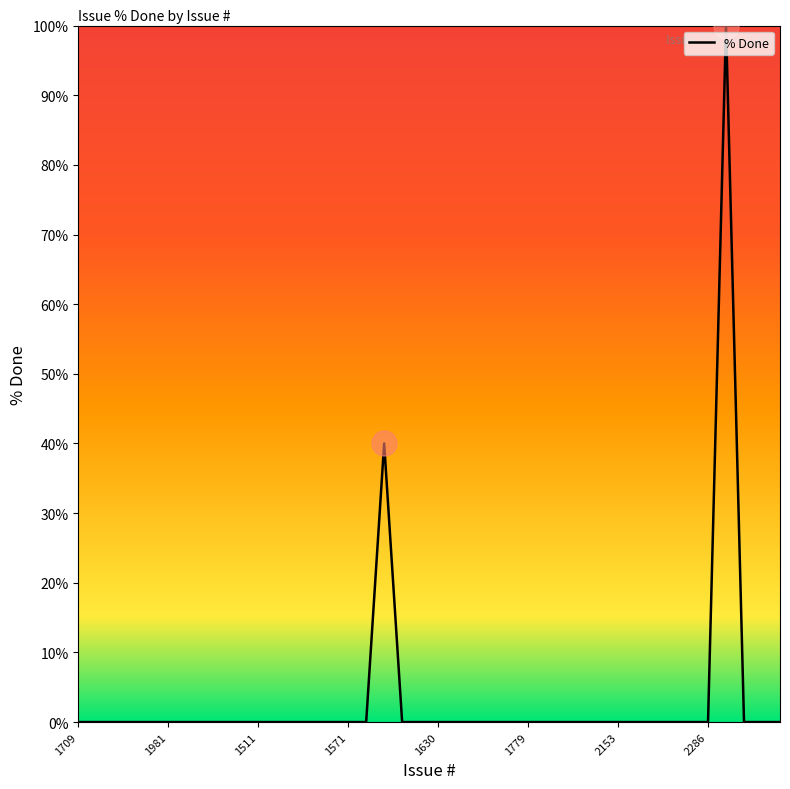

What is the difference between the maximum and minimum values?

100